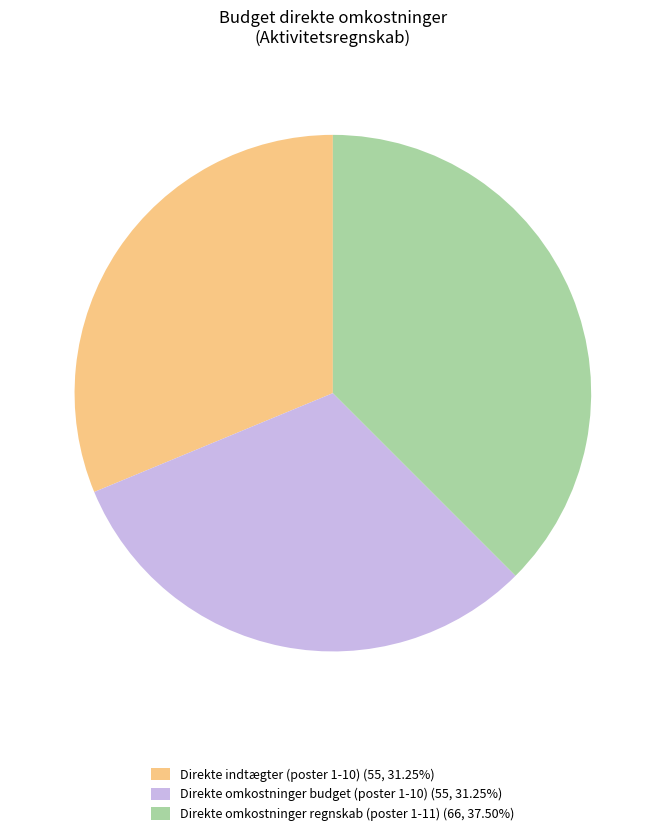

Count the number of slices in the pie.

3